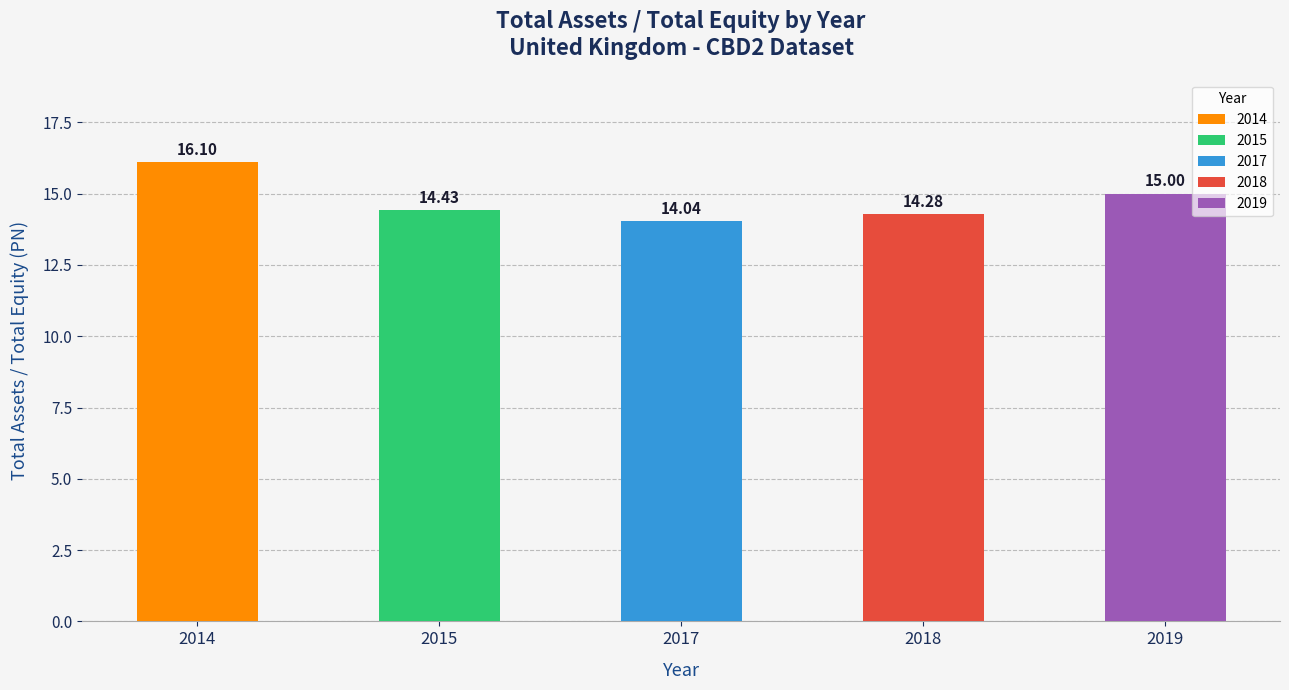

Reading left to right, what are all the values shown in this chart?

2014=16.1	2015=14.4	2017=14.0	2018=14.3	2019=15.0